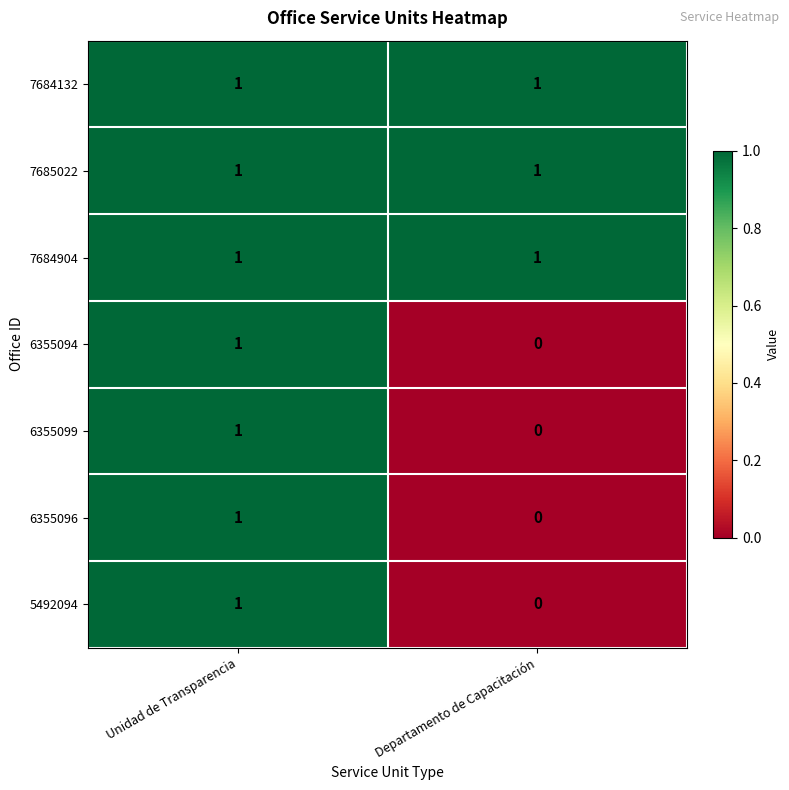

Where is 6355096 nearest to the value 0?

Departamento de Capacitación